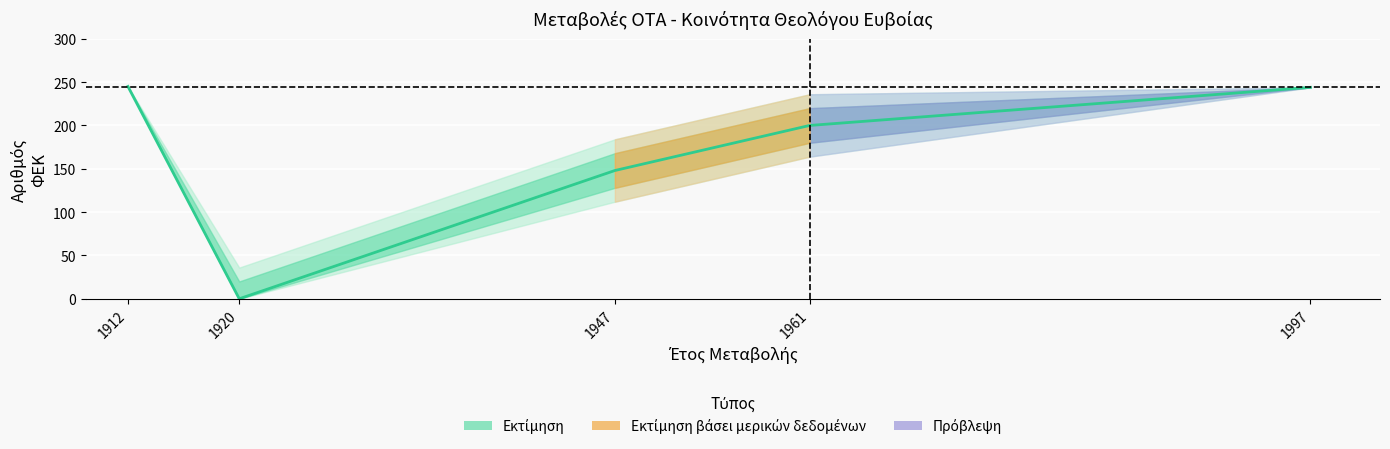

Between 1947 and 1961, which is larger?

1961